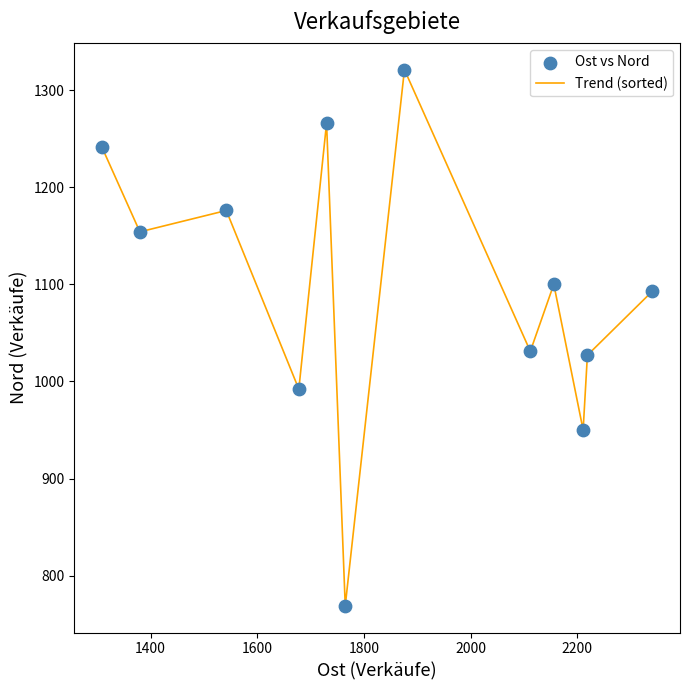

What is the difference between the maximum and minimum values?

552